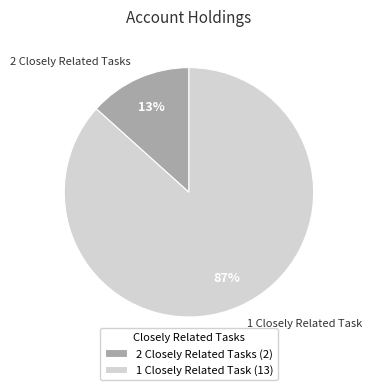

Do 2 Closely Related Tasks and 1 Closely Related Task together represent more than half of the pie?

Yes